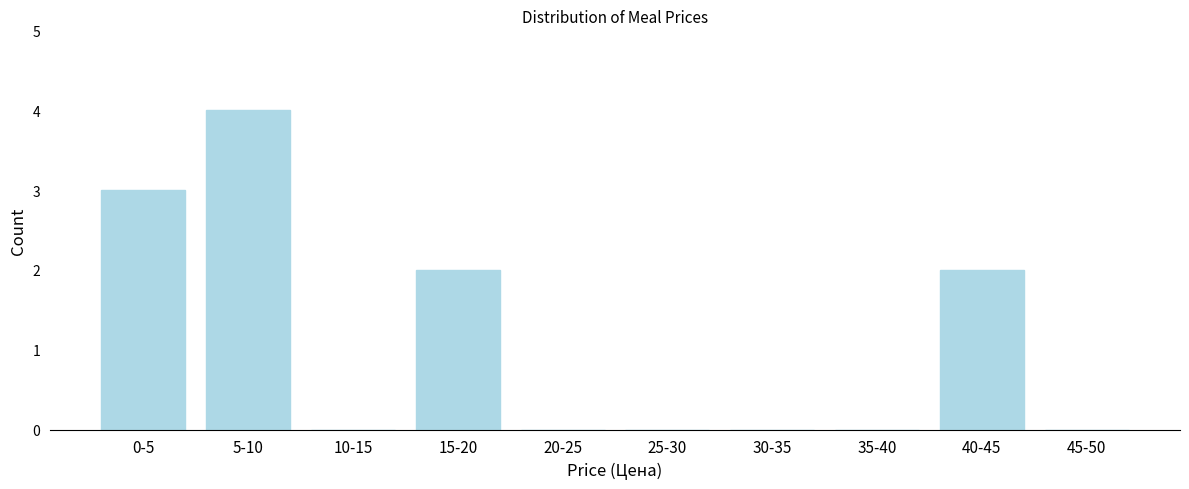

Reading left to right, transcribe all the data shown in this chart.

0-5=3	5-10=4	10-15=0	15-20=2	20-25=0	25-30=0	30-35=0	35-40=0	40-45=2	45-50=0